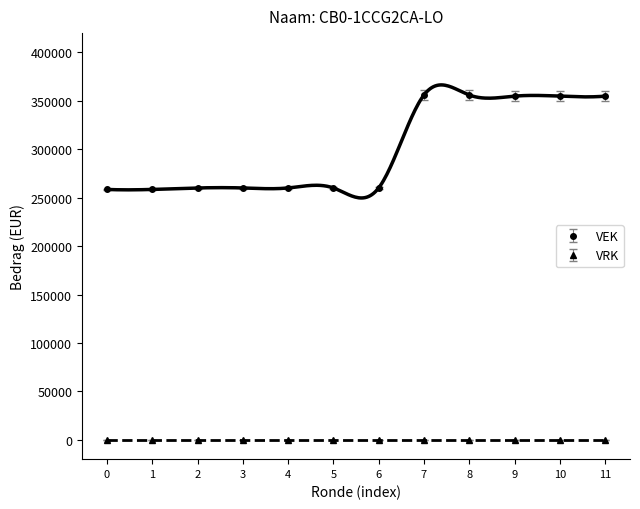

What is the value of the VEK point at the 12th from the left?

354897